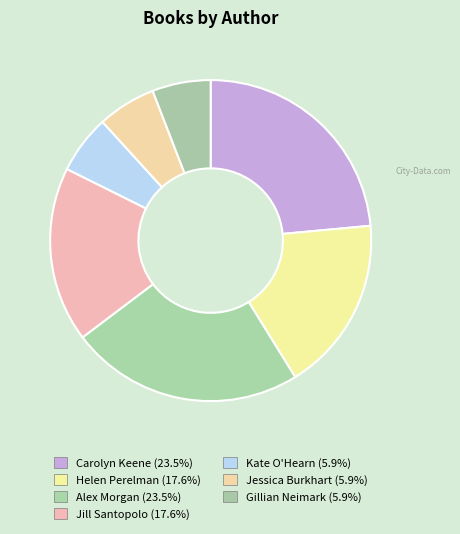

To the nearest percent, what percentage of the pie is Carolyn Keene?

24%